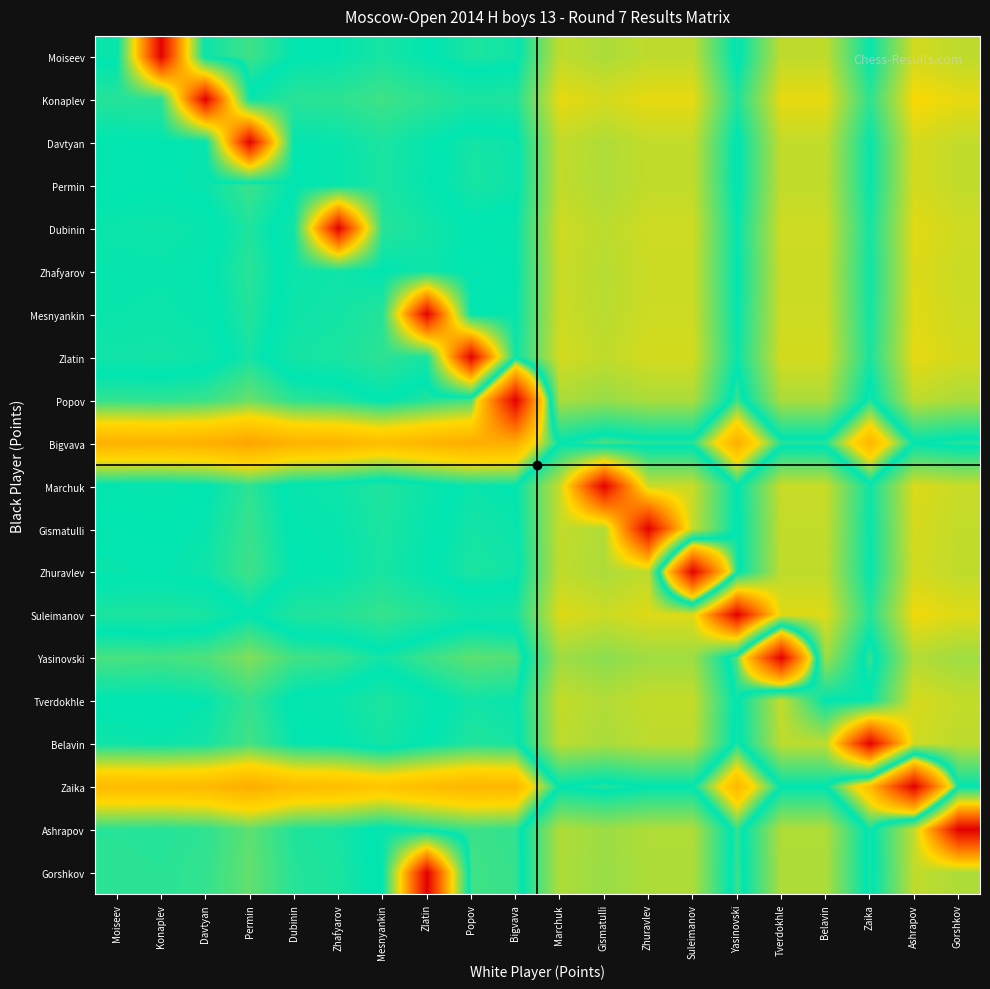

What is the maximum value shown in the chart?

1.0